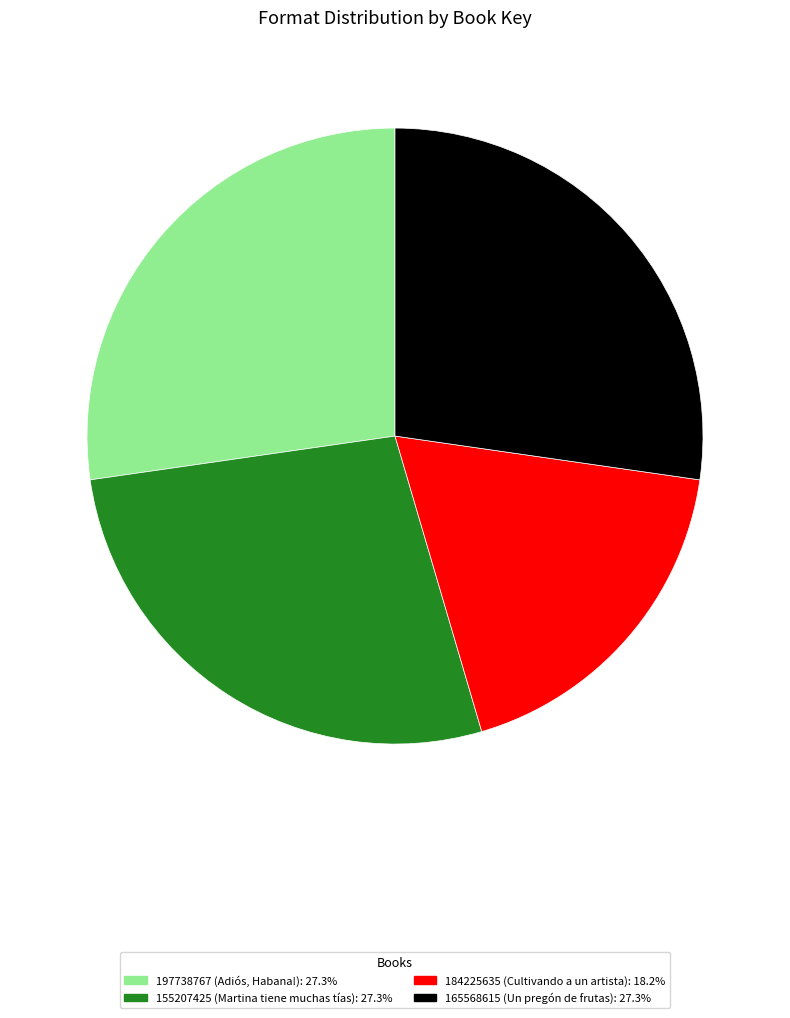

How many segments does this pie chart have?

4